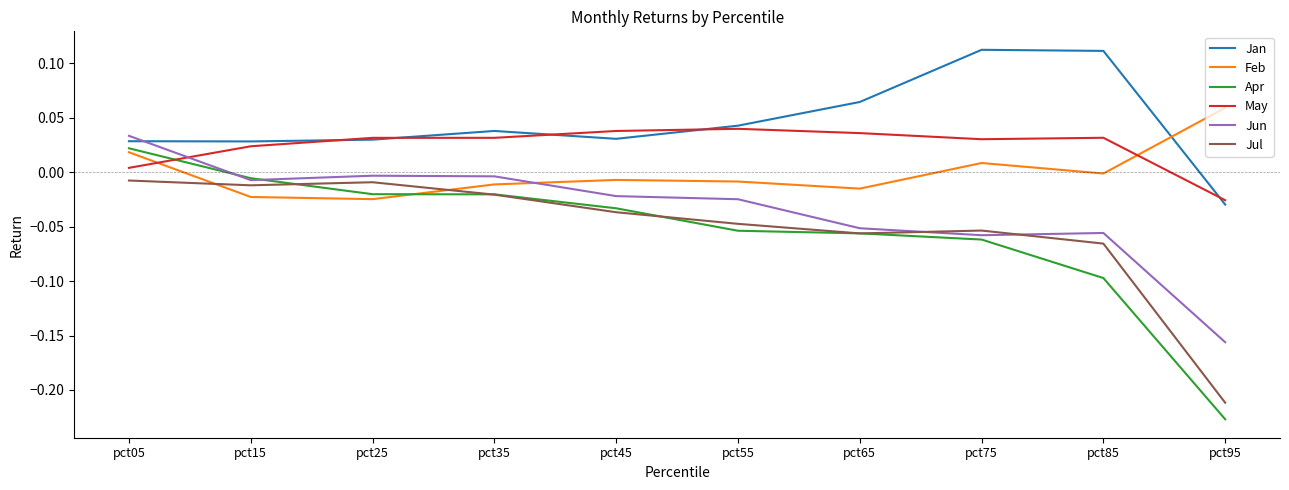

Which series ends up on top after the final intersection of Feb and Jan?

Feb